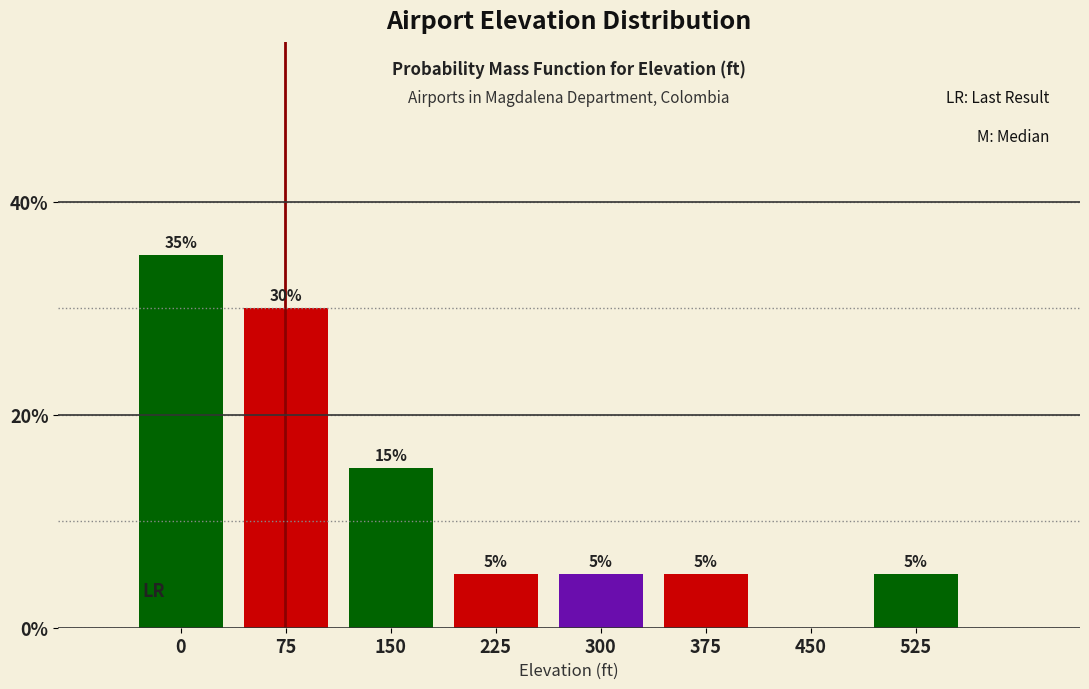

Reading left to right, list all the values displayed in this chart.

0=35	75=30	150=15	225=5	300=5	375=5	450=0	525=5